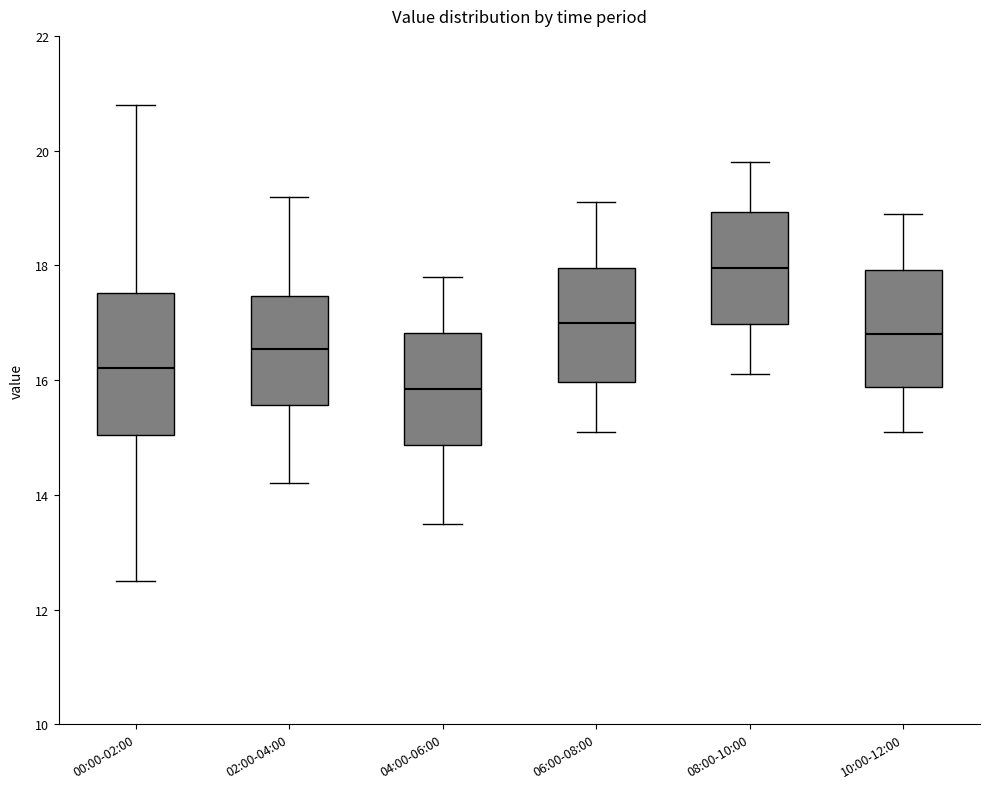

Comparing the boxes themselves (not the whiskers), which one is the tallest?

00:00-02:00